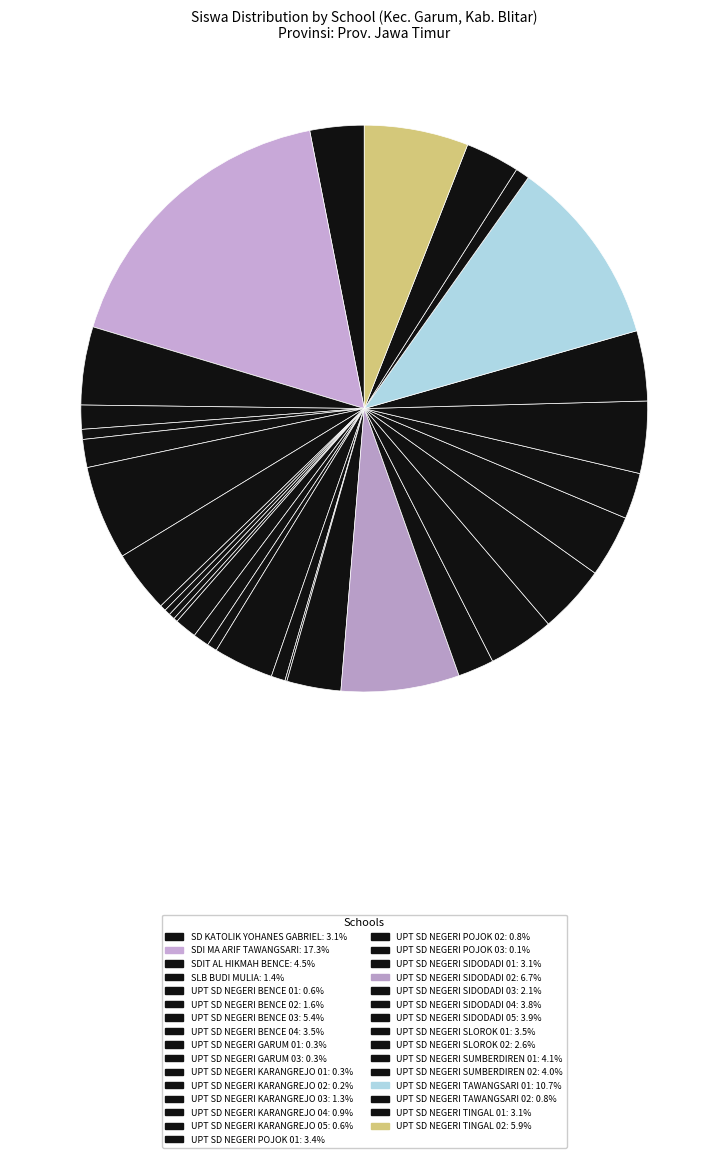

Count the number of slices in the pie.

31